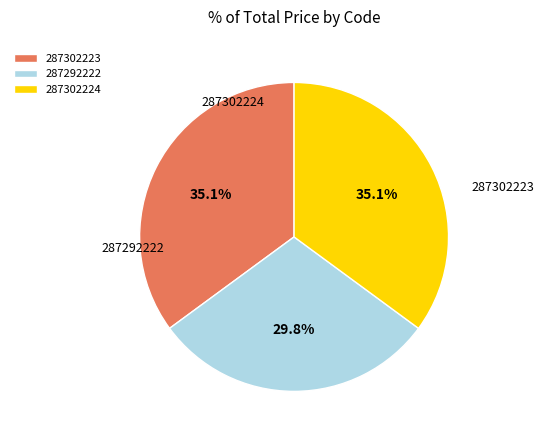

To the nearest percent, what is the combined percentage of 287292222 and 287302223?

65%